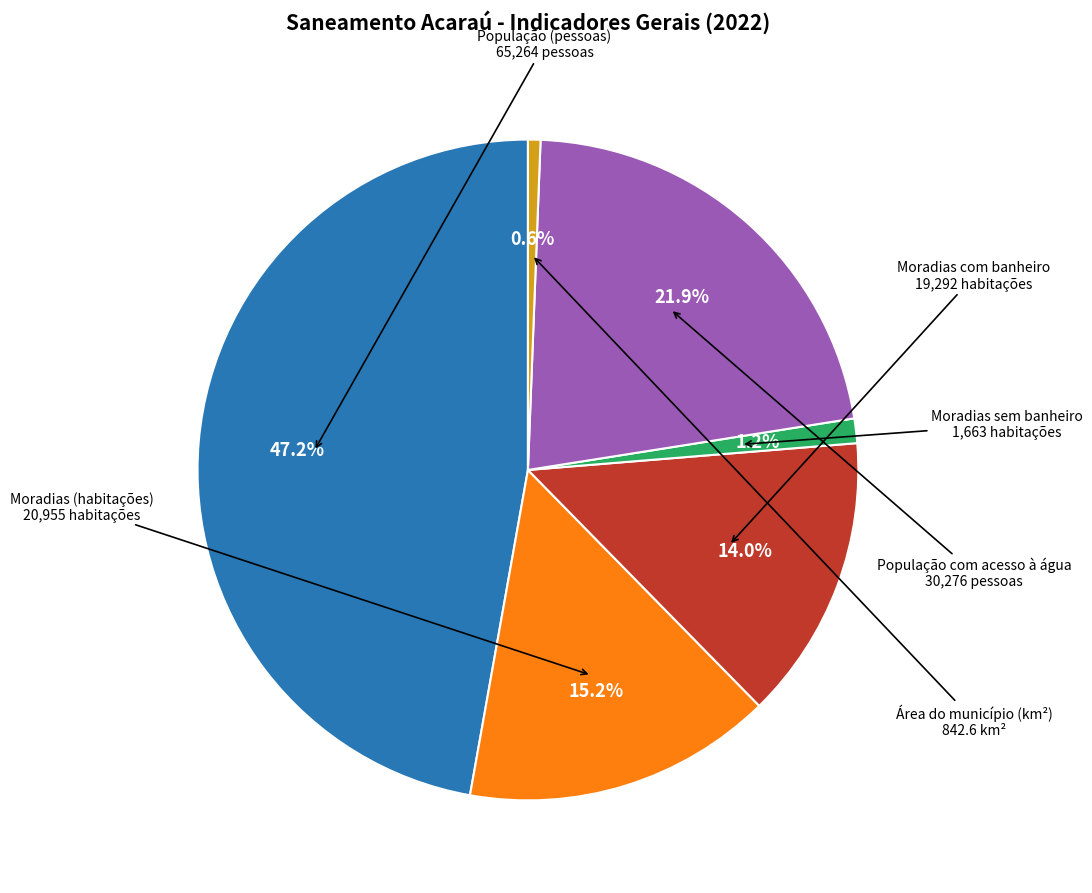

What is the largest slice in the pie chart?

População (pessoas)